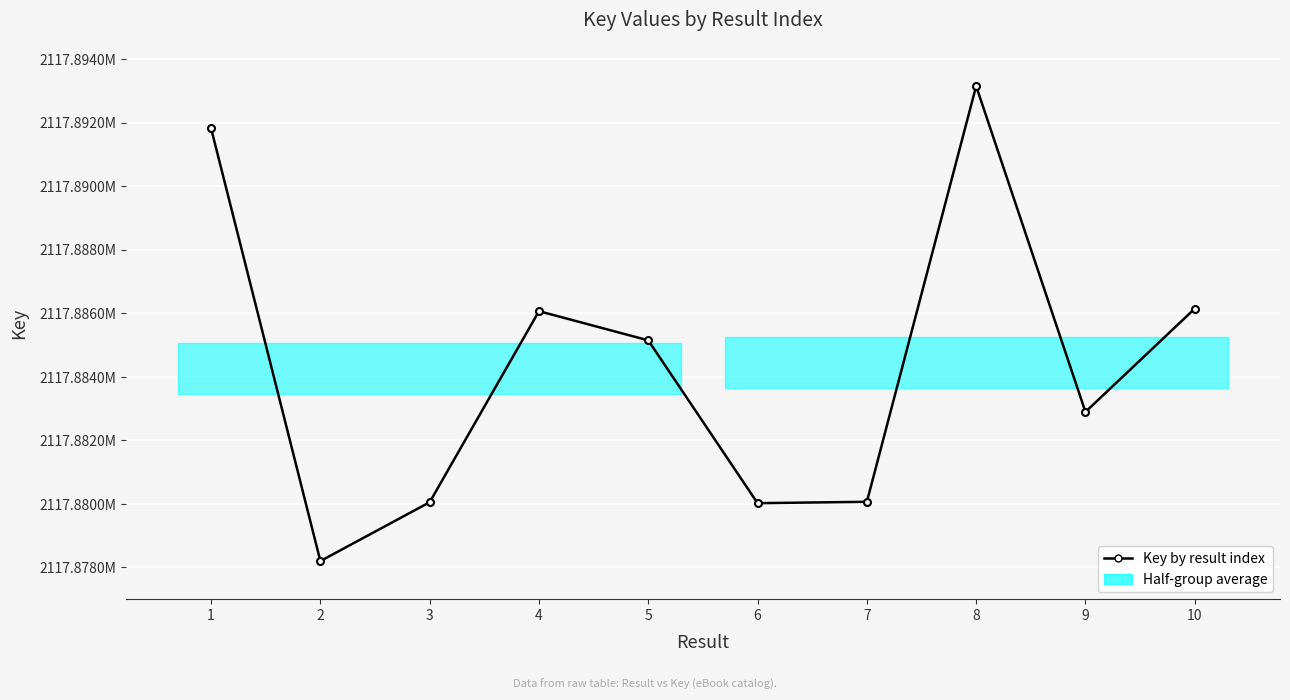

Does the chart display data point markers on the line(s)?

Yes